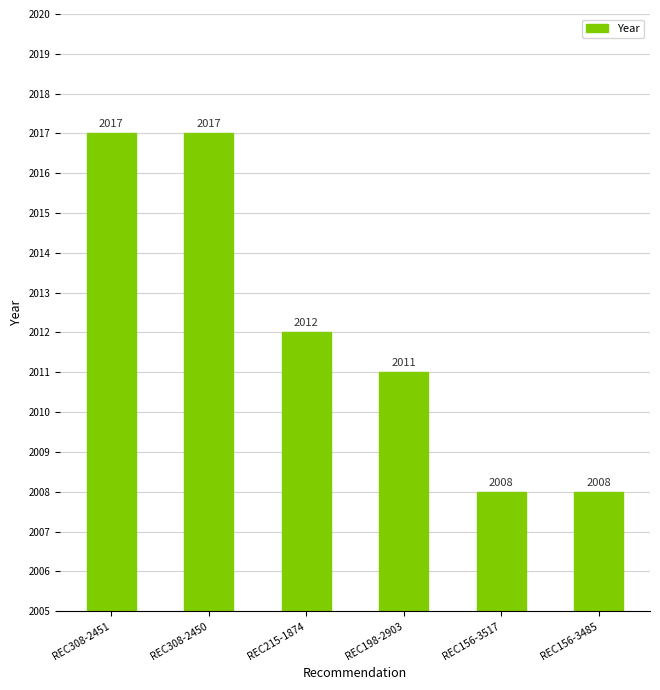

The chart shows a value of 3353 at REC308-2451. True or false?

False